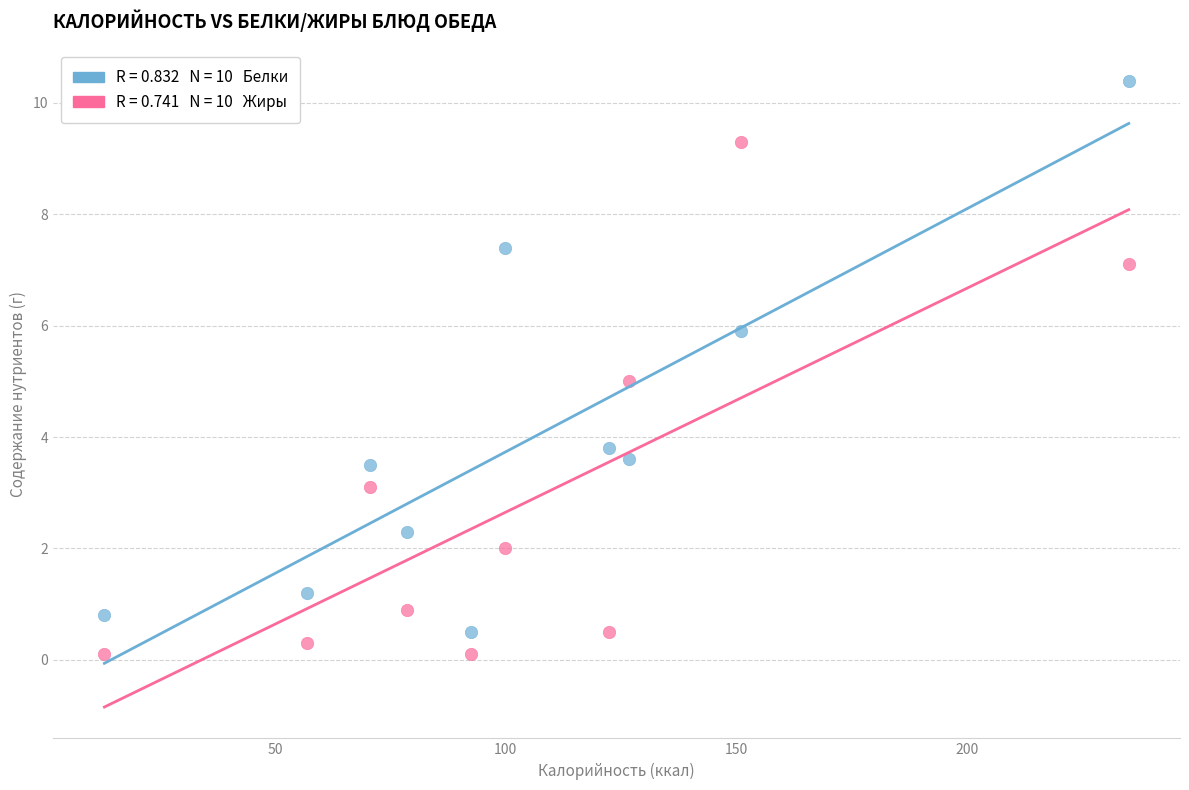

Across all data points, what is the range of X values (max minus min)?

222.1